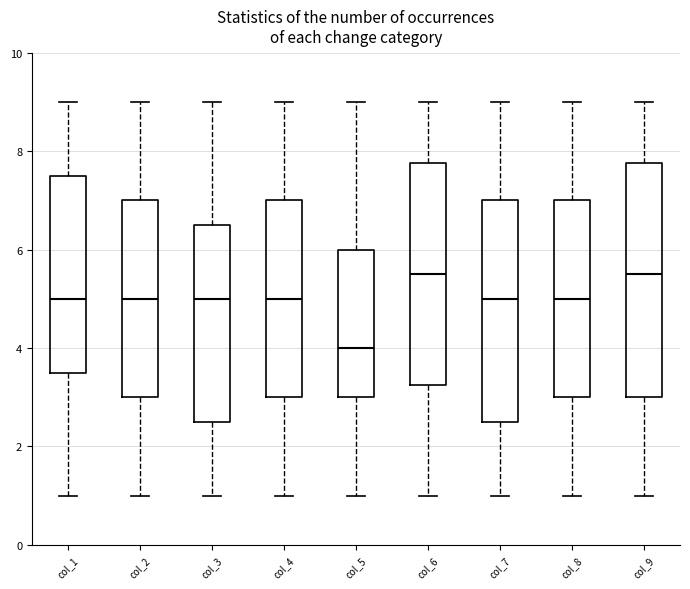

Reading left to right, transcribe this box plot: for each box, give where its median line is, the range the box spans, and where its two whiskers end, as read against the y-axis. The values are not printed on the chart, so give them approximately, as read against the axis.

col_1: median 5.0, box 3.6 to 7.6, whiskers 1.0 to 9.0
col_2: median 5.0, box 3.0 to 7.0, whiskers 1.0 to 9.0
col_3: median 5.0, box 2.6 to 6.6, whiskers 1.0 to 9.0
col_4: median 5.0, box 3.0 to 7.0, whiskers 1.0 to 9.0
col_5: median 4.0, box 3.0 to 6.0, whiskers 1.0 to 9.0
col_6: median 5.6, box 3.2 to 7.8, whiskers 1.0 to 9.0
col_7: median 5.0, box 2.6 to 7.0, whiskers 1.0 to 9.0
col_8: median 5.0, box 3.0 to 7.0, whiskers 1.0 to 9.0
col_9: median 5.6, box 3.0 to 7.8, whiskers 1.0 to 9.0